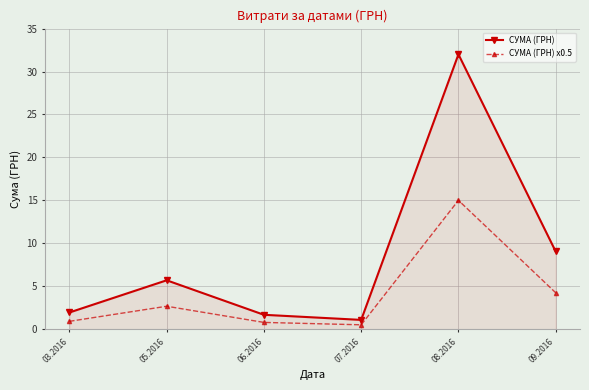

How many lines are shown in the chart?

2